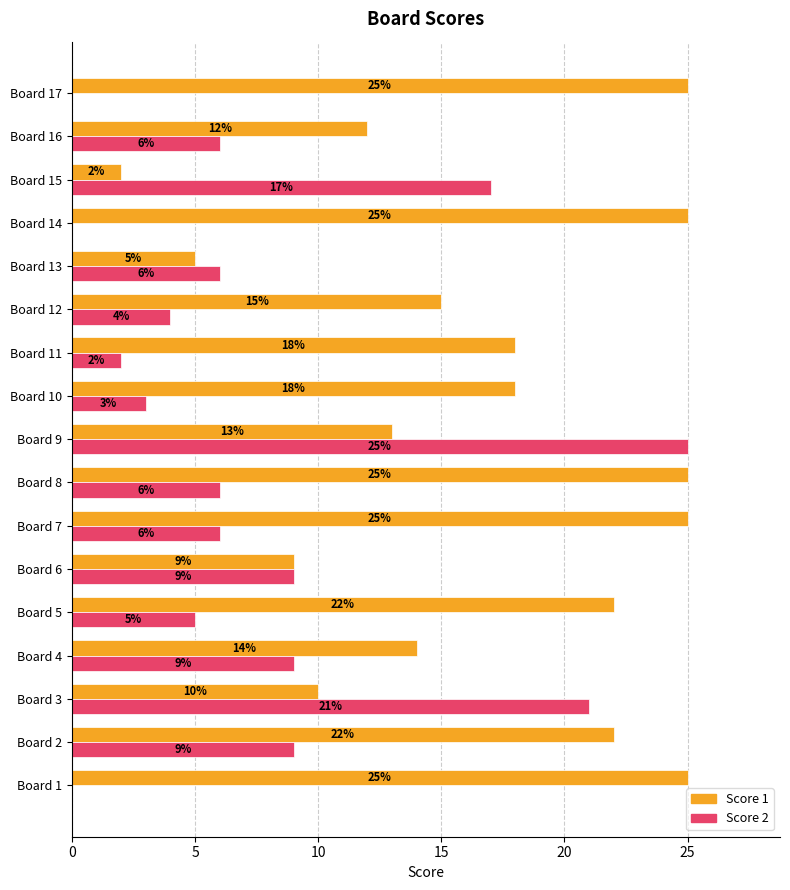

What are all the series names shown in the legend?

Score 1, Score 2